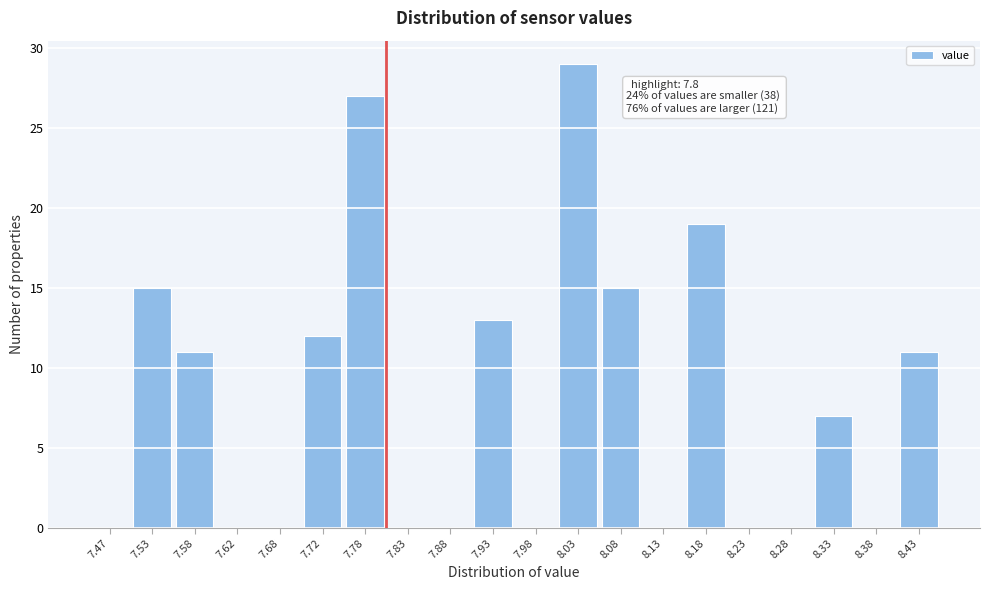

Which range on the x-axis has the tallest bar?

8.00 to 8.05